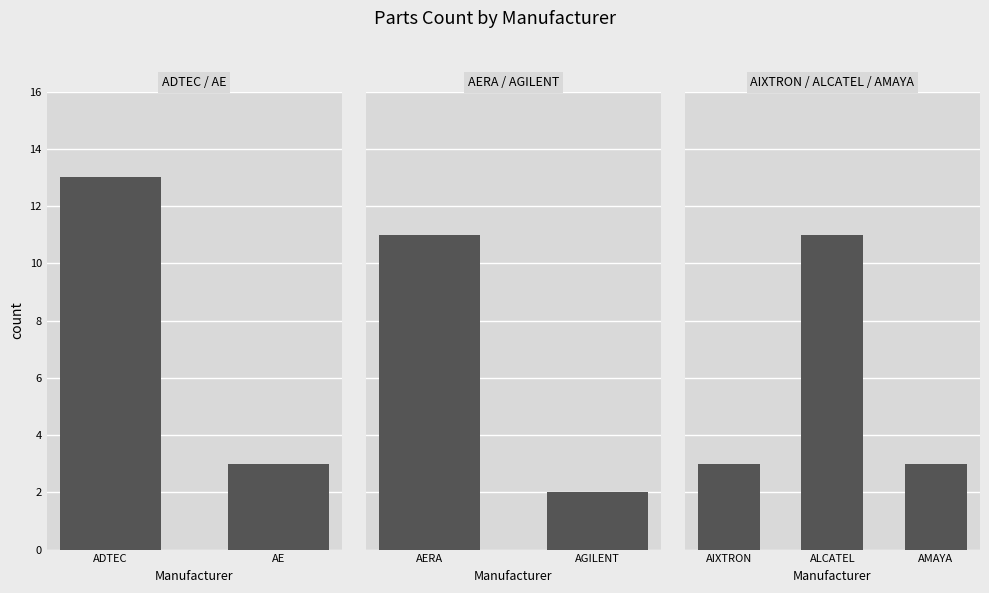

Which has a higher value, AGILENT or AERA?

AERA